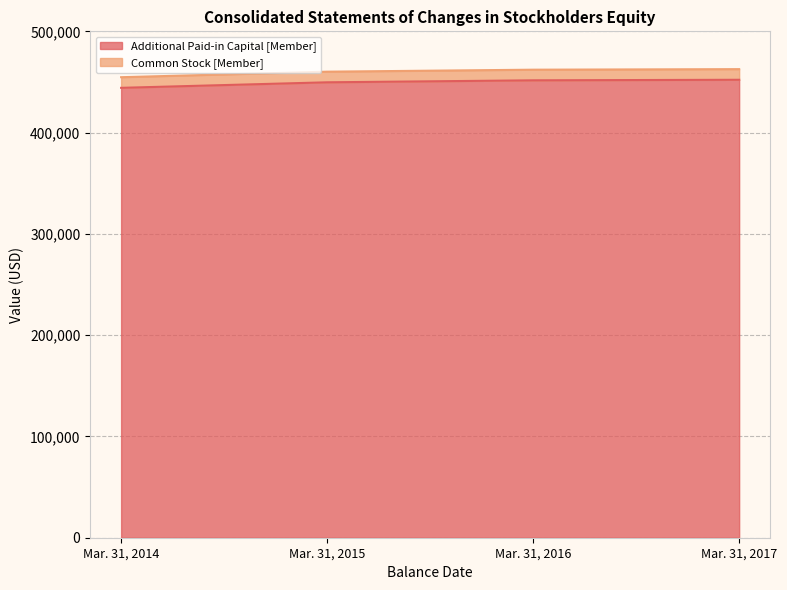

Which category has the highest value across all series?

Mar. 31, 2017